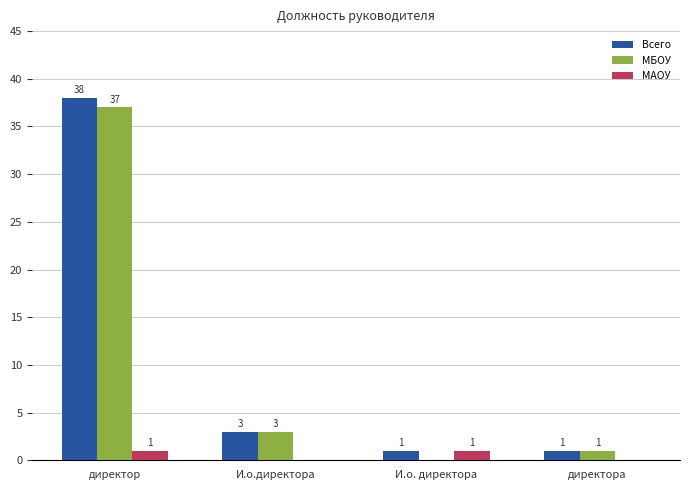

Are the bars horizontal?

No